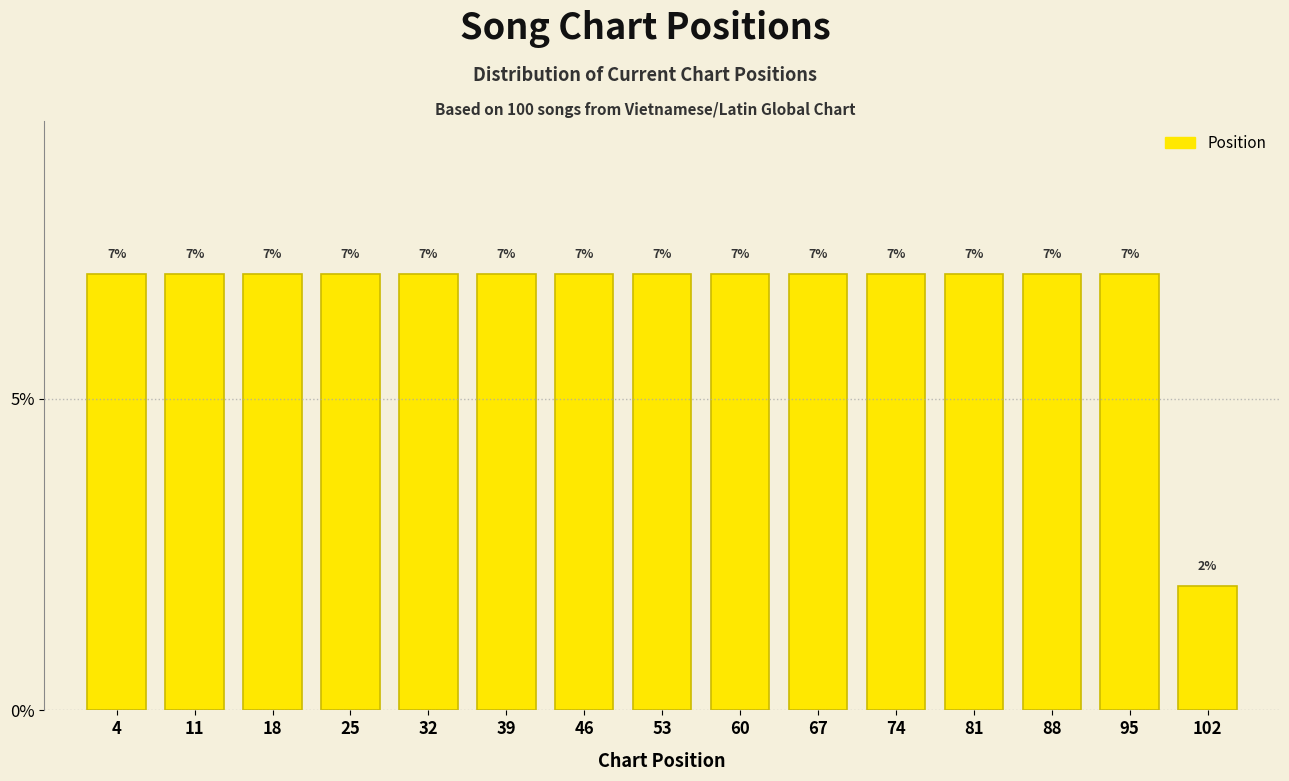

How tall is the bar that spans 92 to 99 on the x-axis?

7